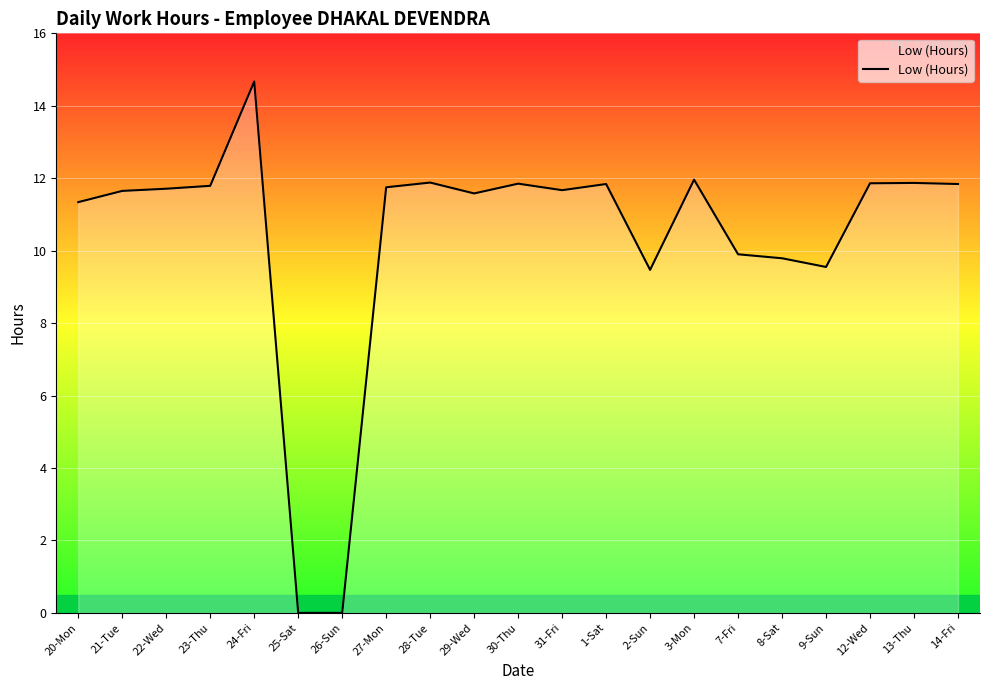

True or false: the data shows -5.4 at 25-Sat.

False